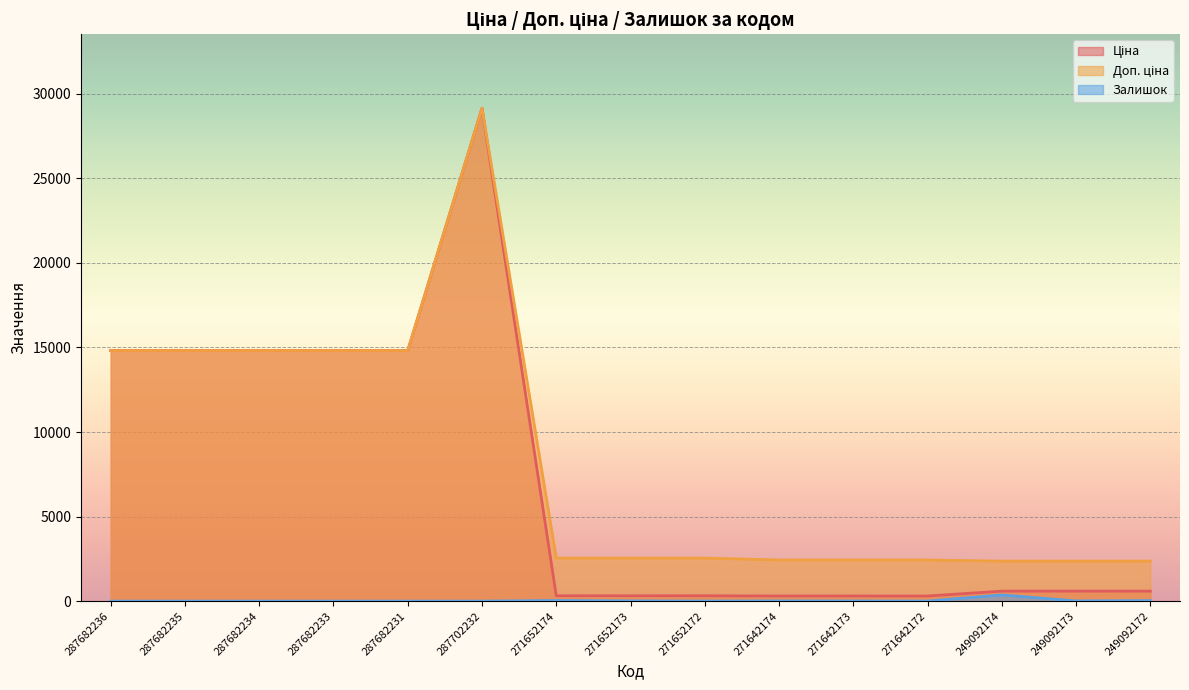

Is the value of Залишок at 287682233 greater than the value of Доп. ціна at 287682235?

No